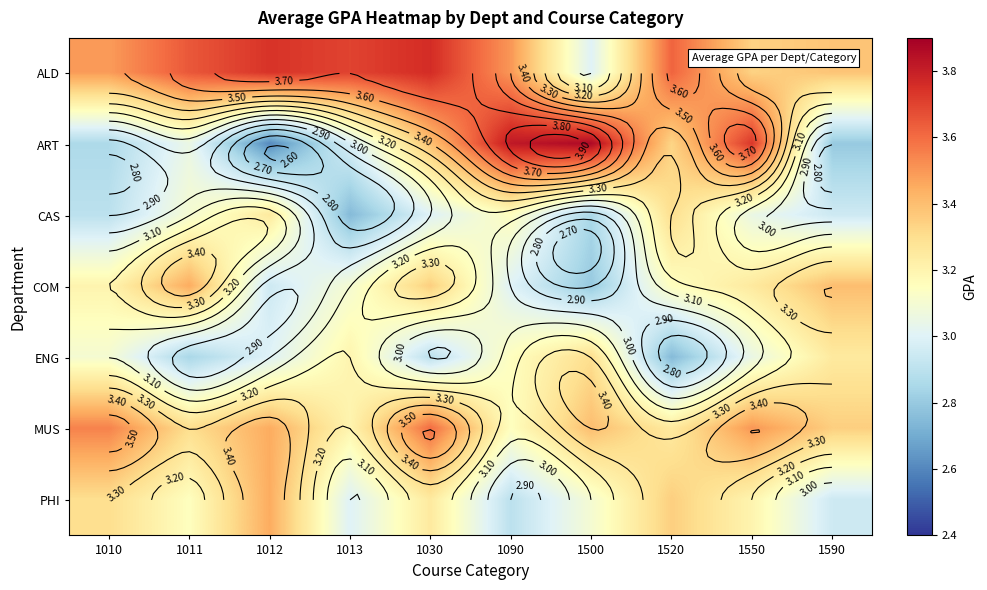

Rank the series at 1011 from highest to lowest value.

ALD, COM, MUS, PHI, CAS, ART, ENG